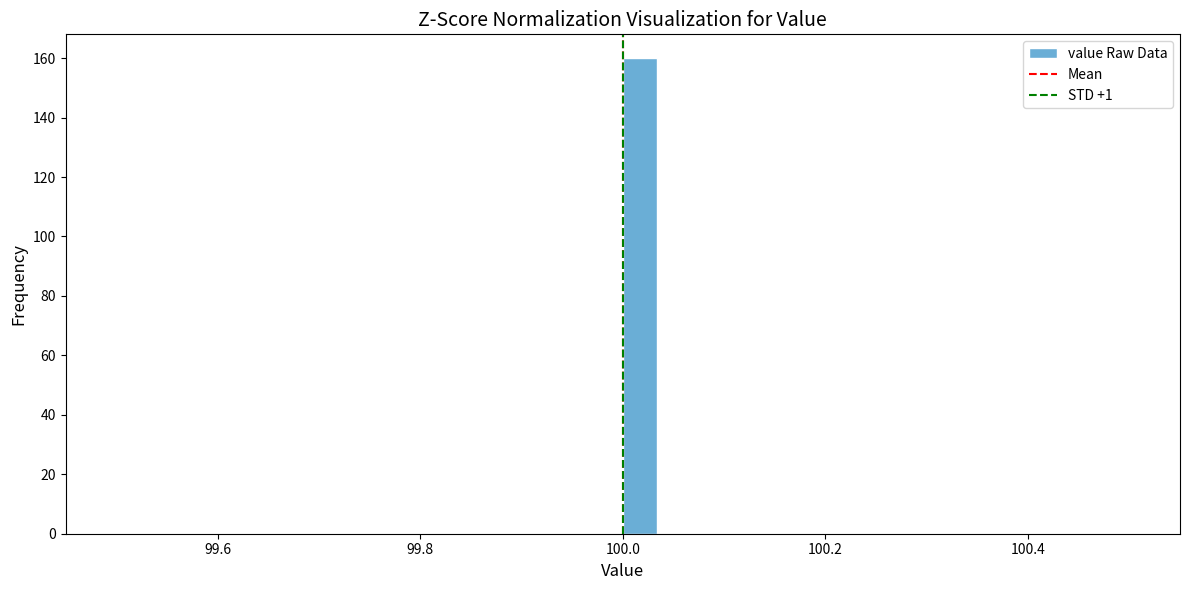

Around what value on the x-axis is the tallest bar? Give the approximate position of its centre, as read against the axis.

100.02